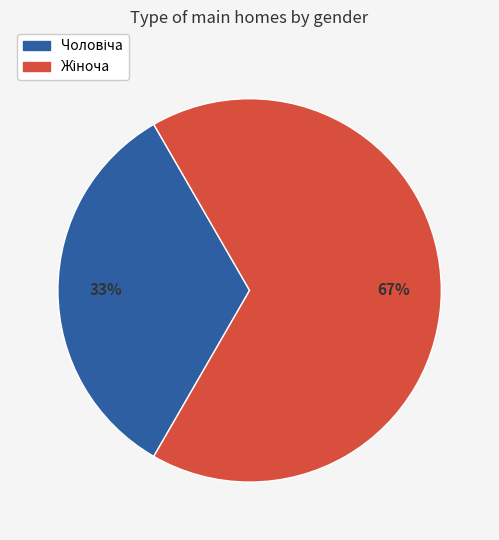

To the nearest percent, what is the average slice percentage?

50%